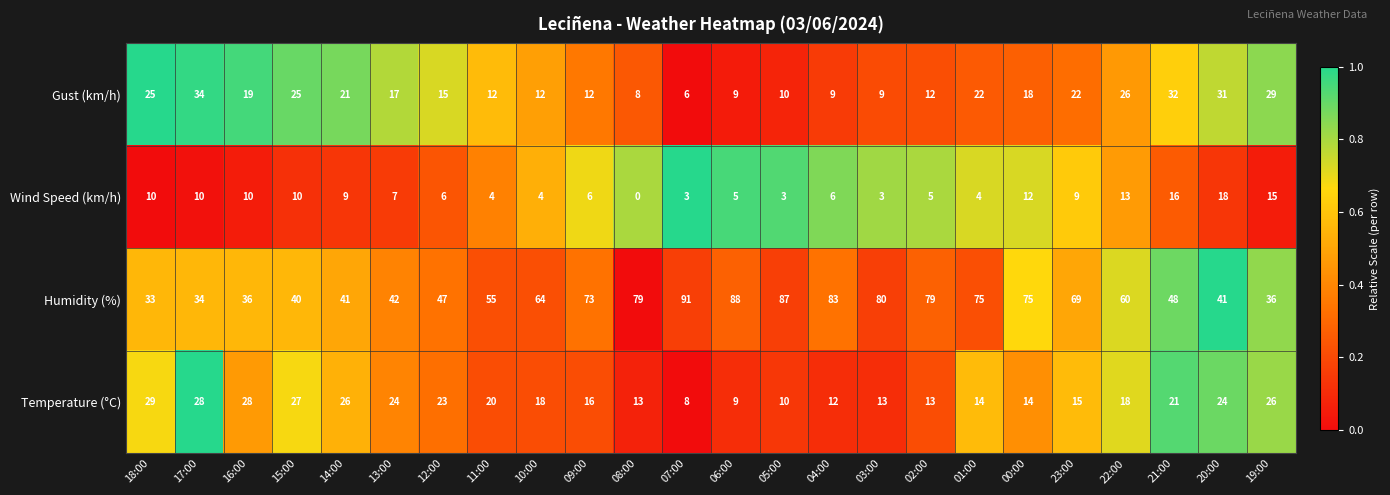

What is the average value of the Temperature (°C) series?

19